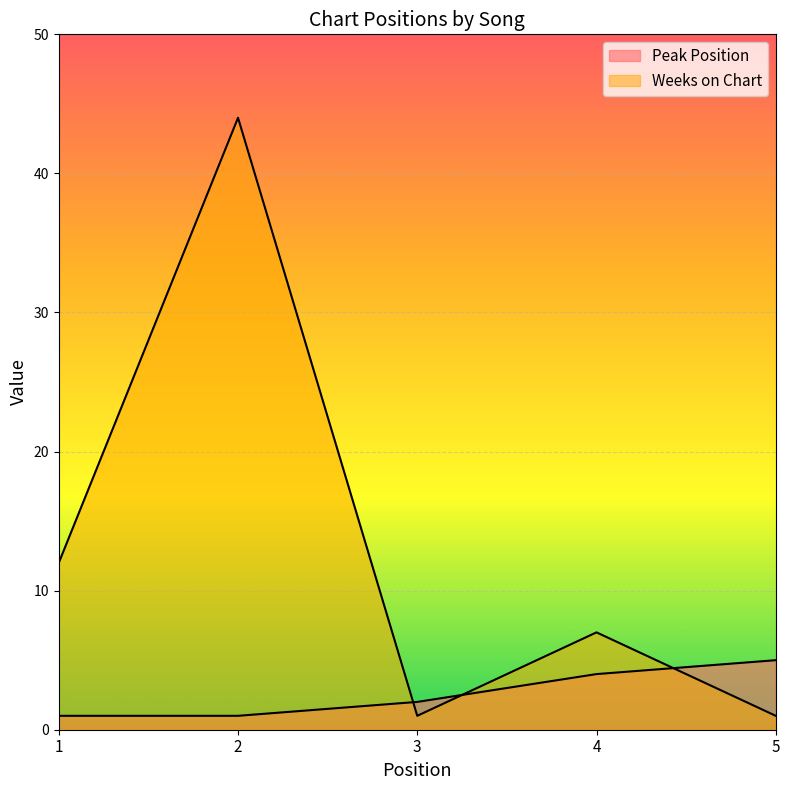

At which label does Weeks on Chart first exceed 7?

1